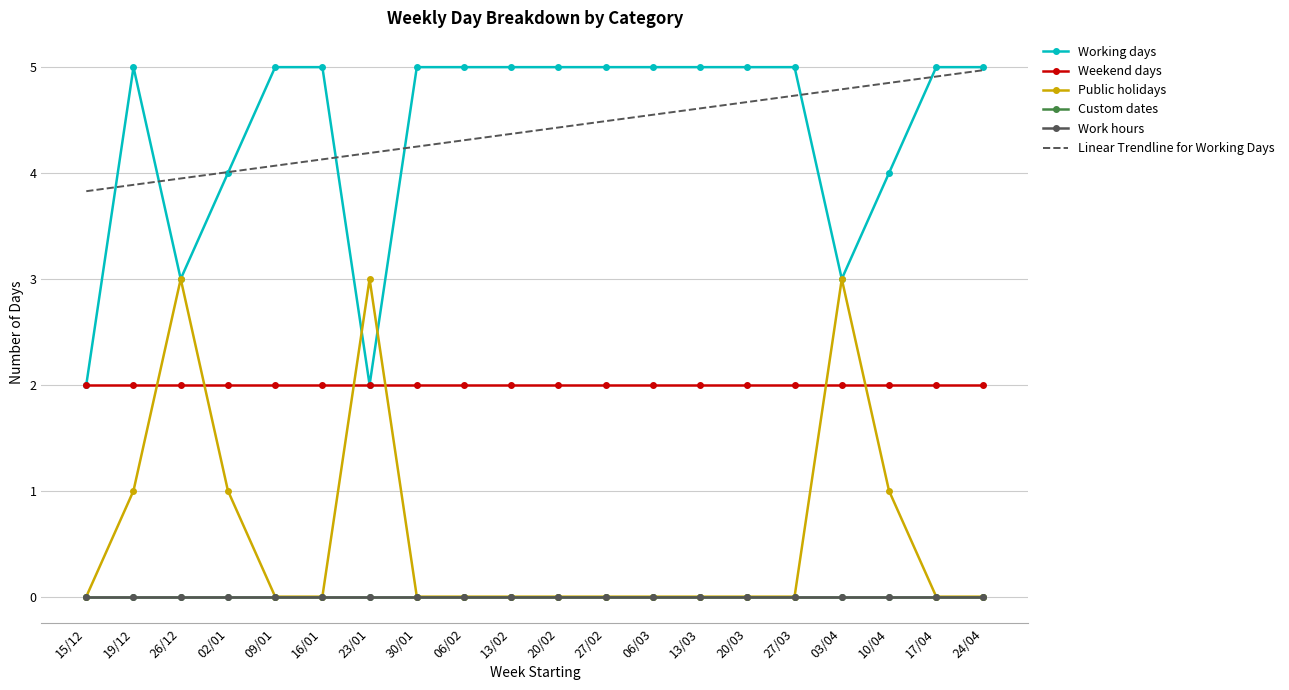

Reading right to left, list all the values displayed in this chart.

Working days: 5.0	5.0	4.0	3.0	5.0	5.0	5.0	5.0	5.0	5.0	5.0	5.0	5.0	2.0	5.0	5.0	4.0	3.0	5.0	2.0
Weekend days: 2.0	2.0	2.0	2.0	2.0	2.0	2.0	2.0	2.0	2.0	2.0	2.0	2.0	2.0	2.0	2.0	2.0	2.0	2.0	2.0
Public holidays: 0.0	0.0	1.0	3.0	0.0	0.0	0.0	0.0	0.0	0.0	0.0	0.0	0.0	3.0	0.0	0.0	1.0	3.0	1.0	0.0
Custom dates: 0.0	0.0	0.0	0.0	0.0	0.0	0.0	0.0	0.0	0.0	0.0	0.0	0.0	0.0	0.0	0.0	0.0	0.0	0.0	0.0
Work hours: 0.0	0.0	0.0	0.0	0.0	0.0	0.0	0.0	0.0	0.0	0.0	0.0	0.0	0.0	0.0	0.0	0.0	0.0	0.0	0.0
Linear Trendline for Working Days: 5.0	4.9	4.9	4.8	4.7	4.7	4.6	4.6	4.5	4.4	4.4	4.3	4.2	4.2	4.1	4.1	4.0	3.9	3.9	3.8